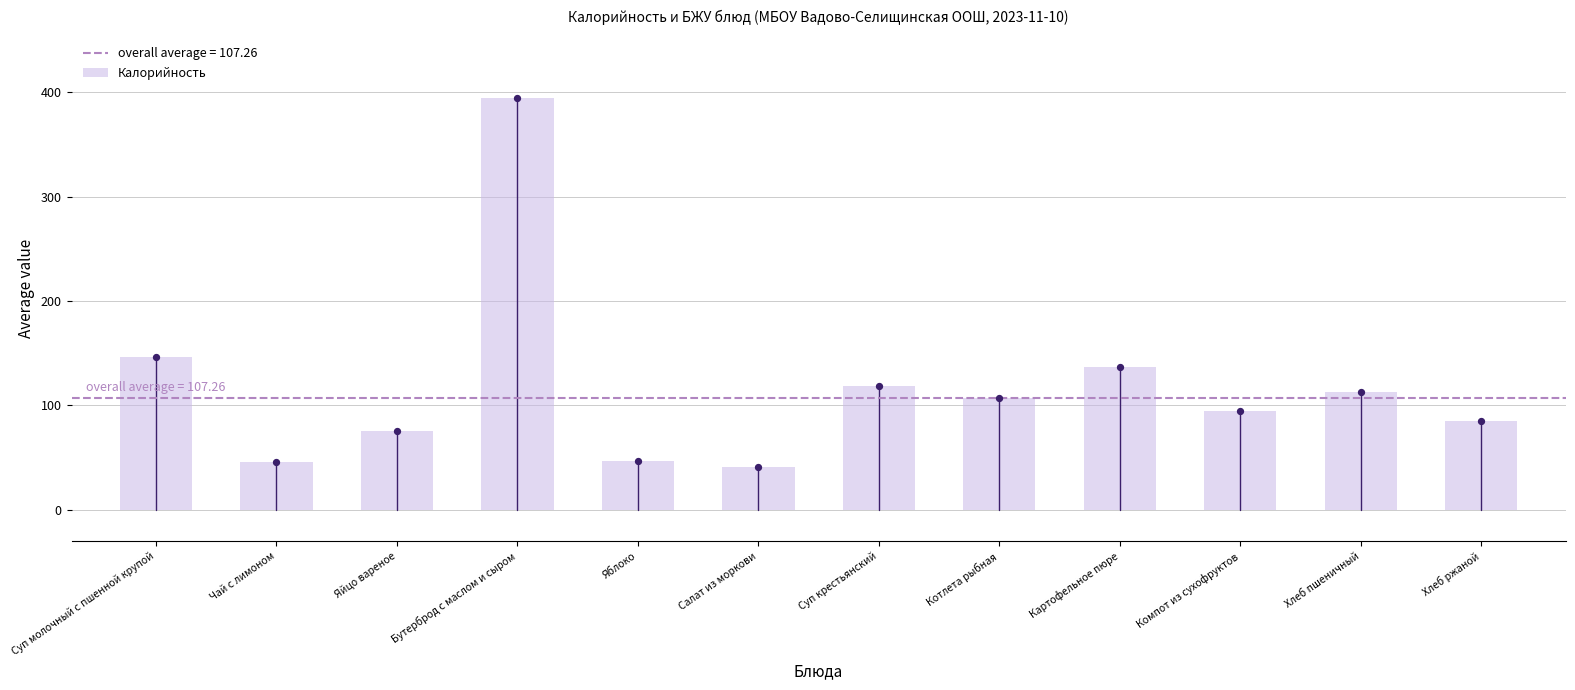

Approximately how many times larger is the value at Компот из сухофруктов compared to Бутерброд с маслом и сыром?

0.2